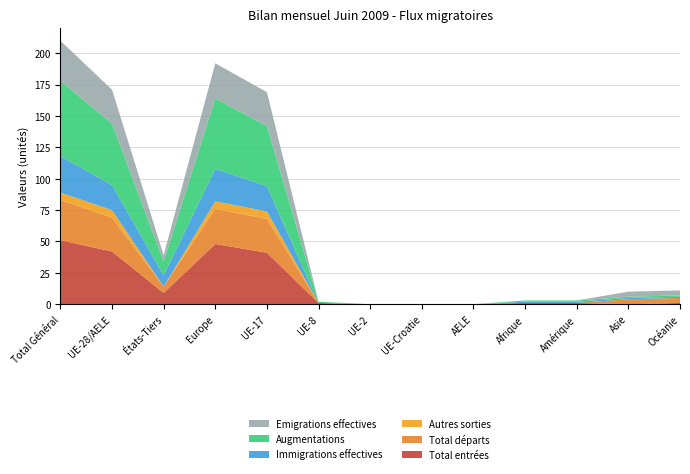

Reading right to left, what are all the values shown in this chart?

Total entrées: 1	0	1	1	0	0	0	1	41	48	9	42	51
Total départs: 4	4	0	0	0	0	0	0	27	28	5	27	32
Autres sorties: 0	0	0	0	0	0	0	0	6	6	0	6	6
Immigrations effectives: 1	1	1	1	0	0	0	0	20	26	9	20	29
Augmentations: 1	1	1	1	0	0	0	1	48	56	11	49	60
Emigrations effectives: 4	4	0	0	0	0	0	0	27	28	5	27	32